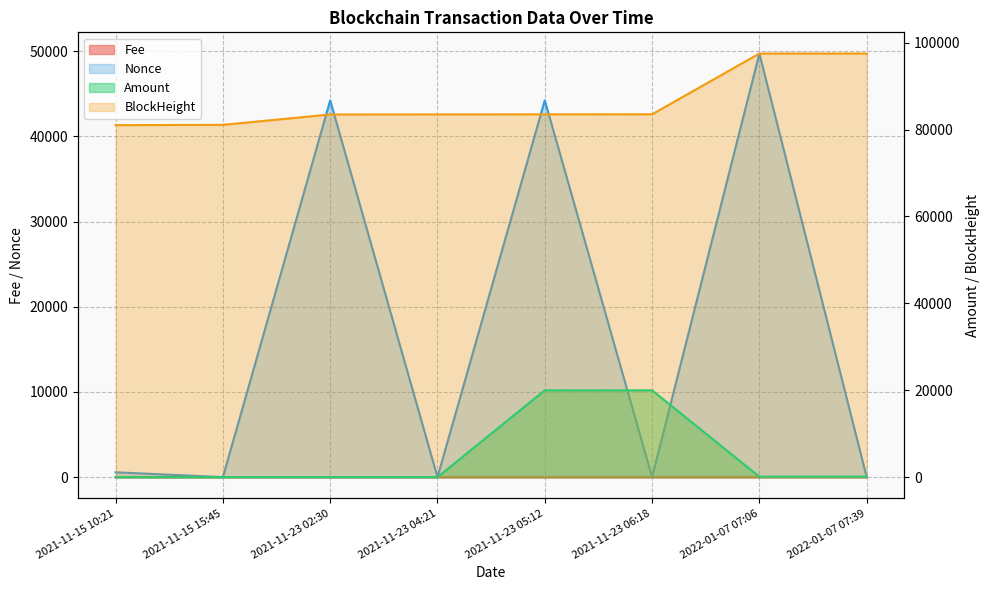

The value of Fee at 2021-11-15 10:21 is 0.0. True or false?

True